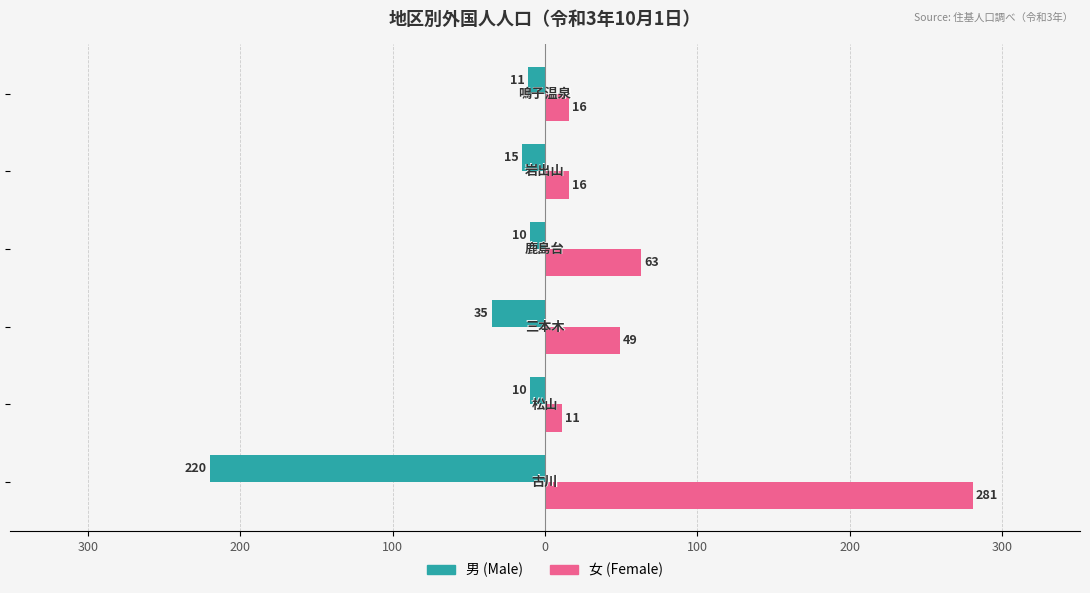

What are all the series names shown in the legend?

男 (Male), 女 (Female)